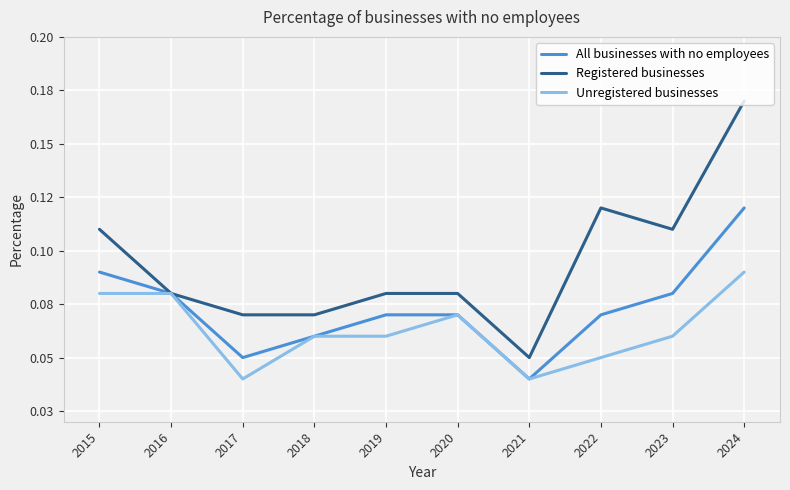

Does the chart display data point markers on the line(s)?

No